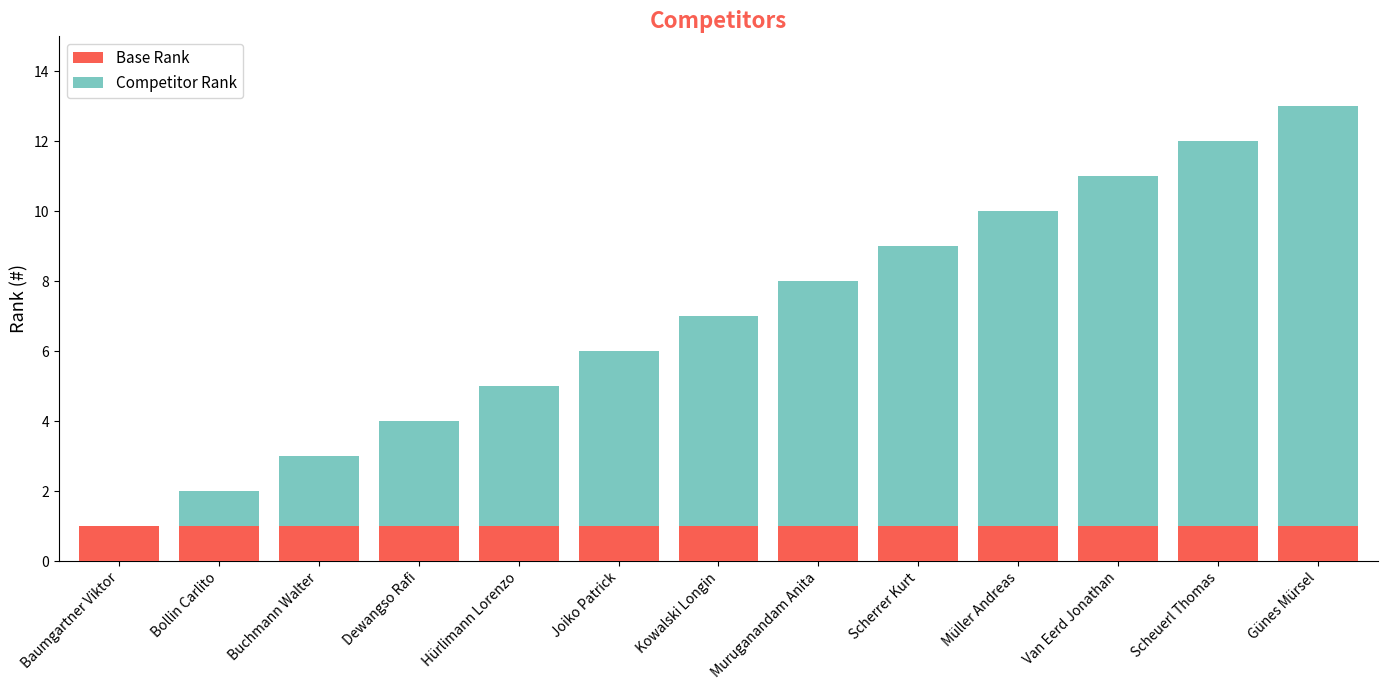

At which category is the sum across all series the highest?

Günes Mürsel